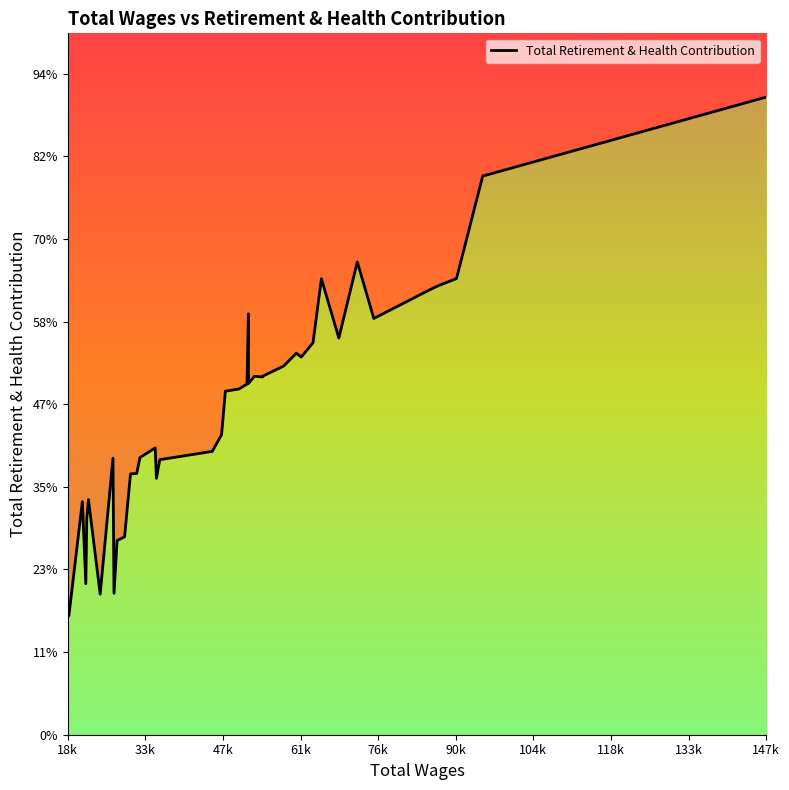

The value at 14 is 23300. True or false?

False